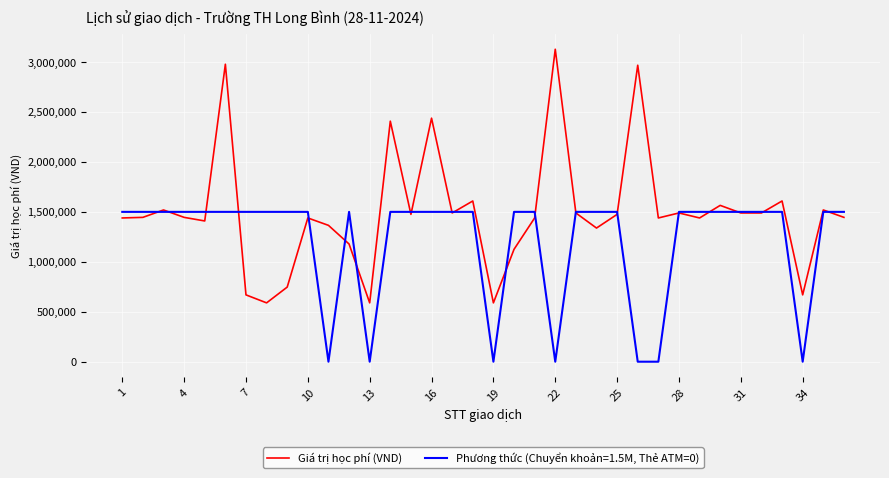

Rank the series by their maximum value, from highest to lowest.

Giá trị học phí (VND), Phương thức (Chuyển khoản=1.5M, Thẻ ATM=0)